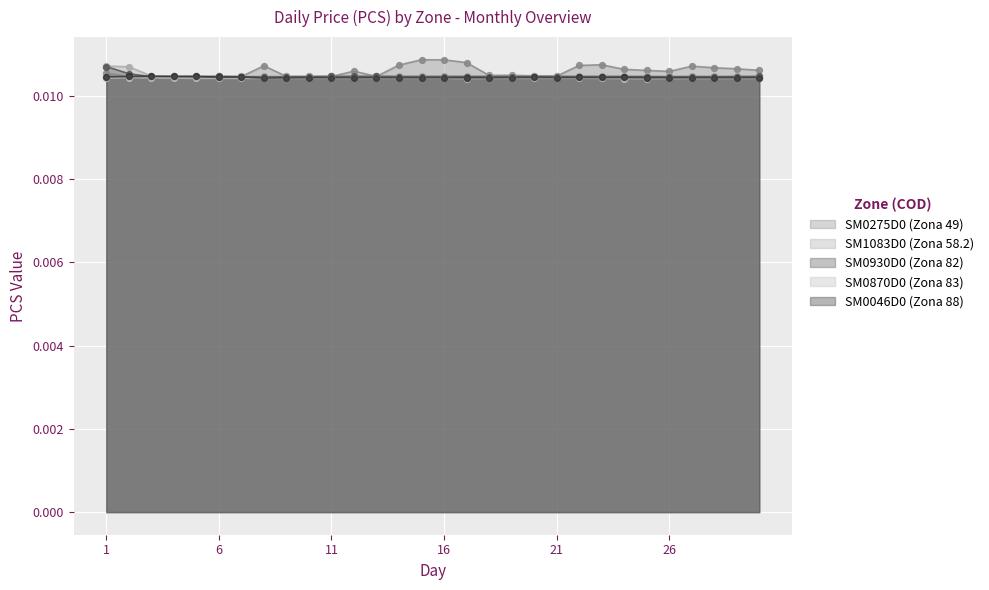

At how many categories does at least one series exceed 0?

30